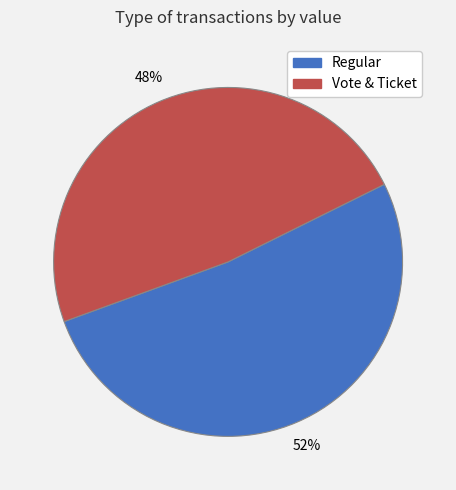

Does any single category account for the majority?

Yes